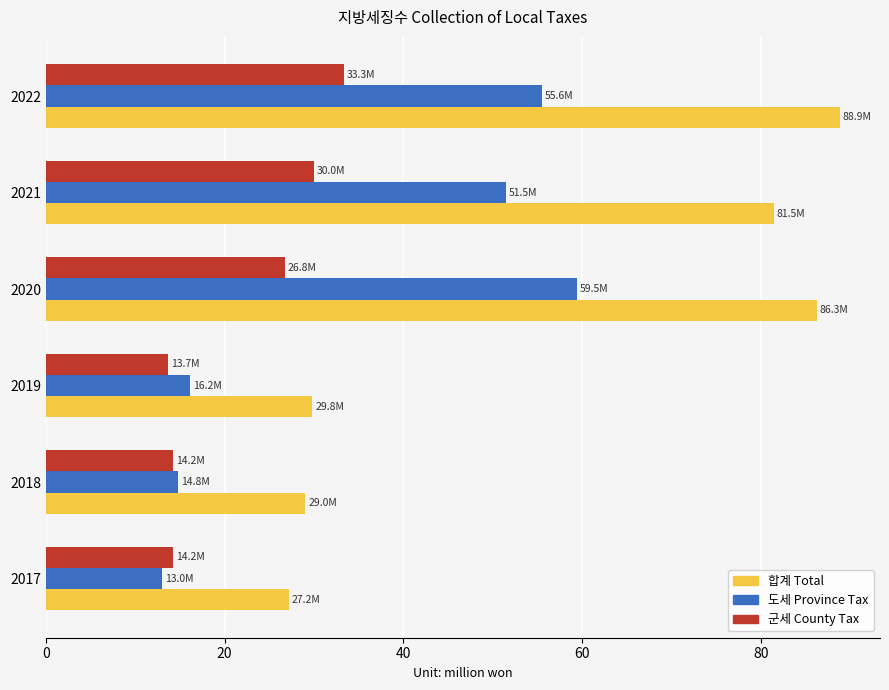

At which category is the sum across all series the highest?

2022